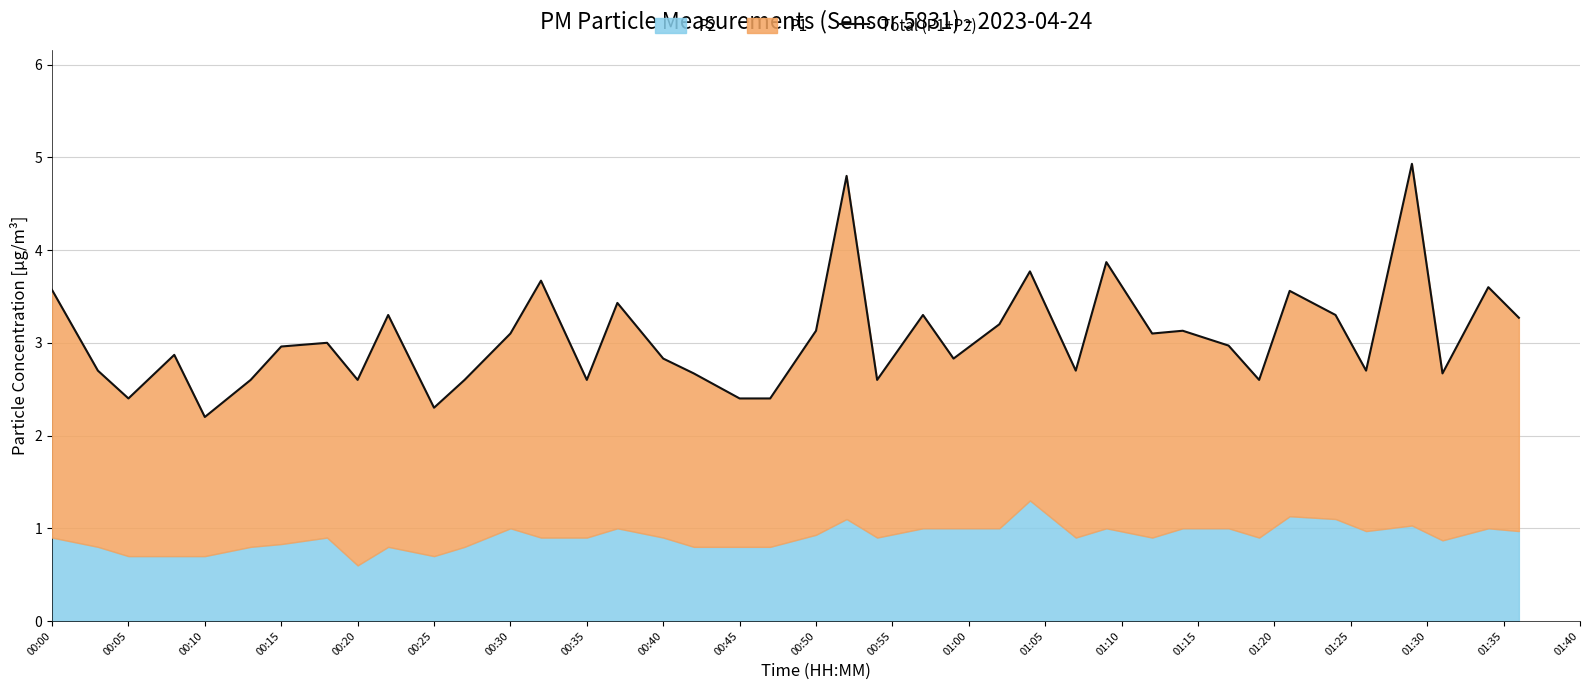

What is the average value?

3.1